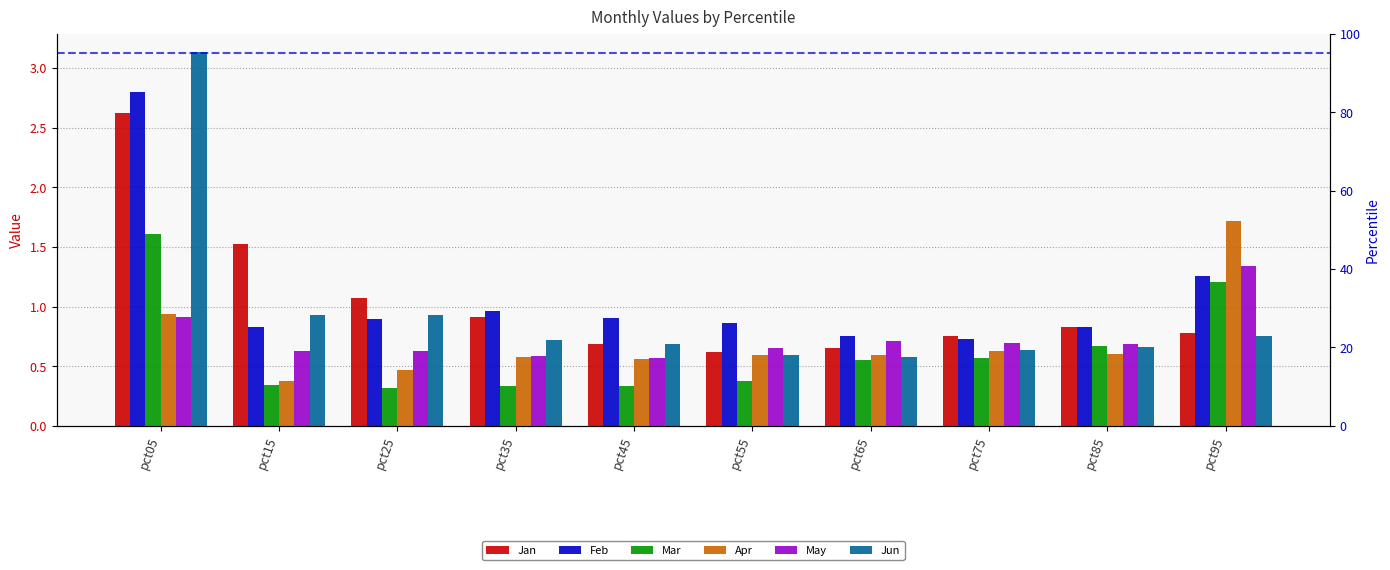

What is the average value of the Mar series?

0.6